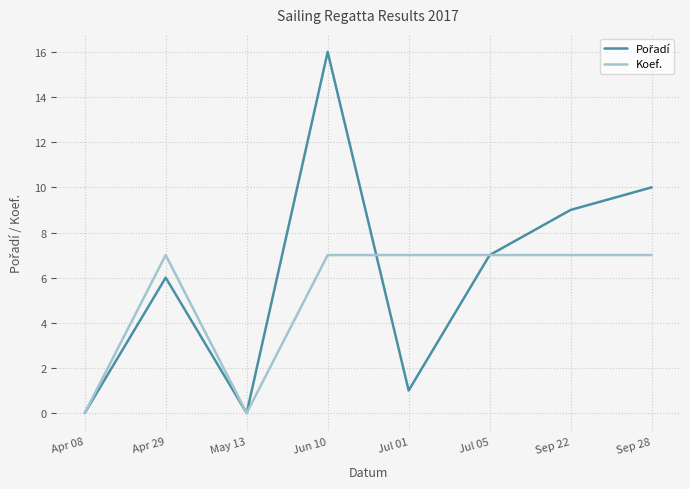

True or false: Koef. has a value of 0 at May 13.

True